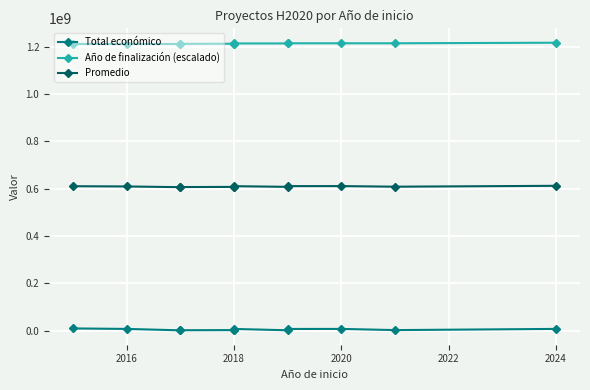

How many lines are shown in the chart?

3